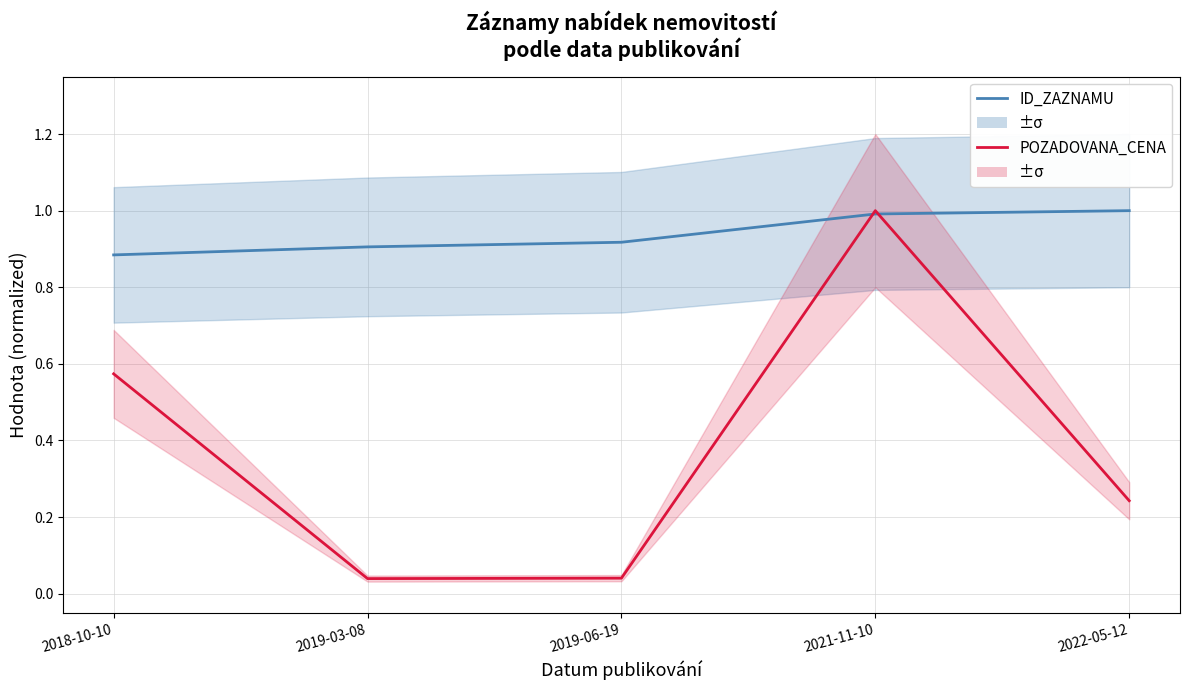

How many data points does each series have?

5